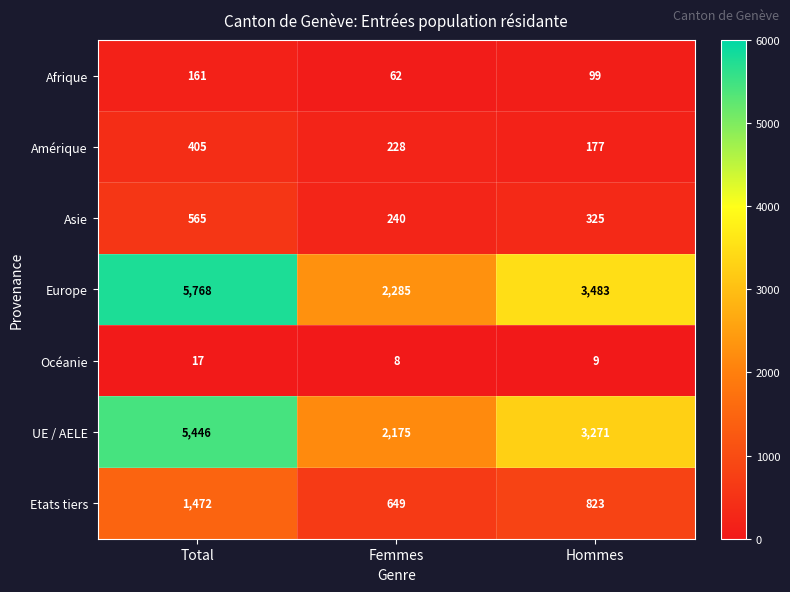

What is the approximate value of UE / AELE at Total, to the nearest 10?

5450